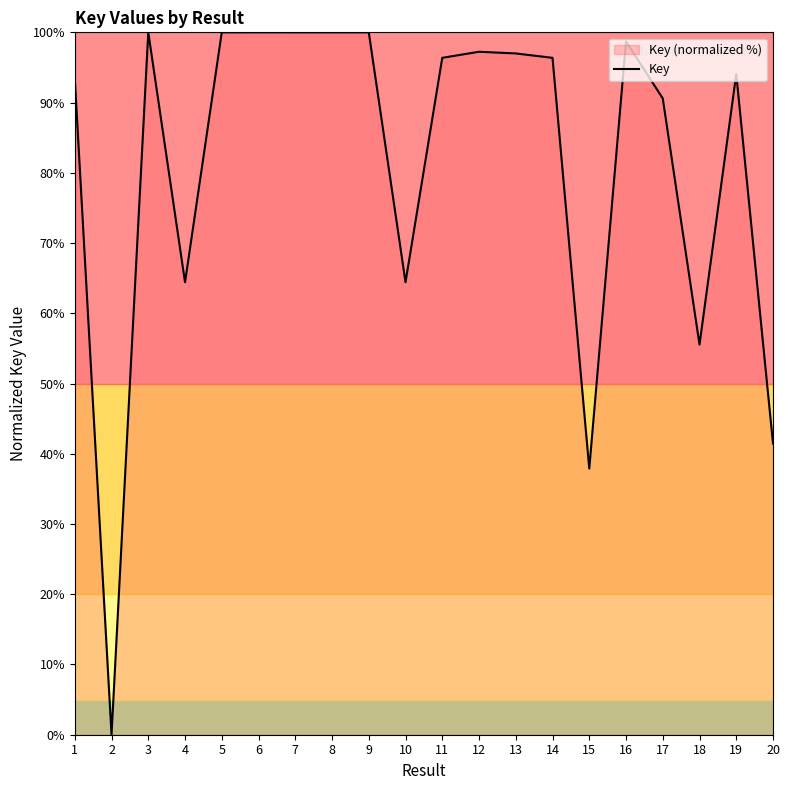

How many lines are shown in the chart?

1